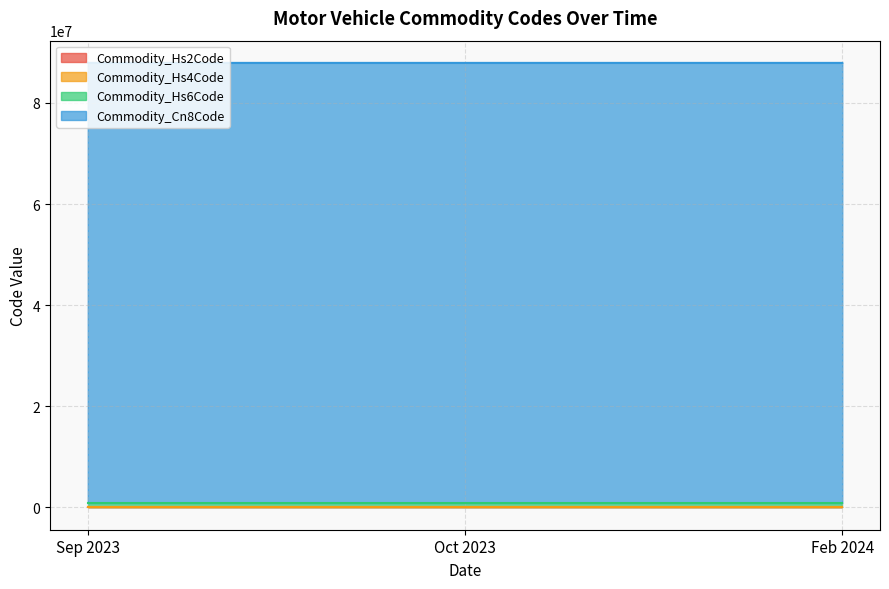

True or false: Commodity_Hs6Code and Commodity_Hs4Code cross at least once.

False